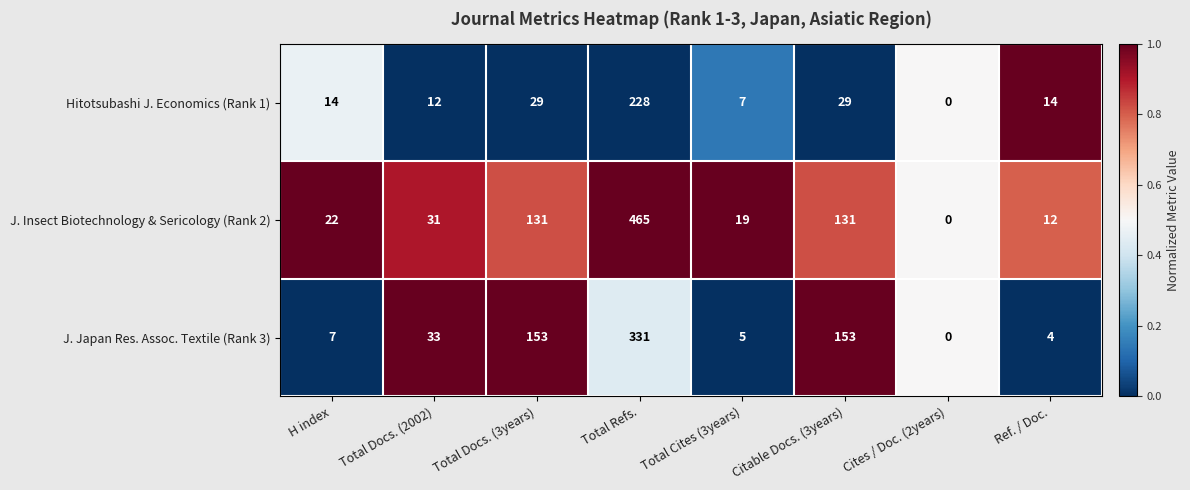

Count the number of data series in this chart.

3